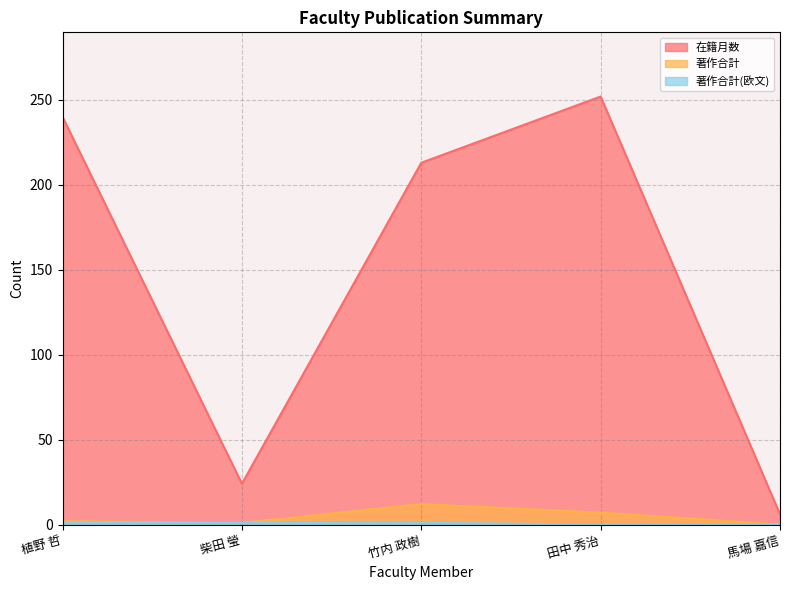

Reading right to left, what are all the values shown in this chart?

在籍月数: 6	252	213	24	240
著作合計: 0	7	12	1	2
著作合計(欧文): 0	0	1	1	1